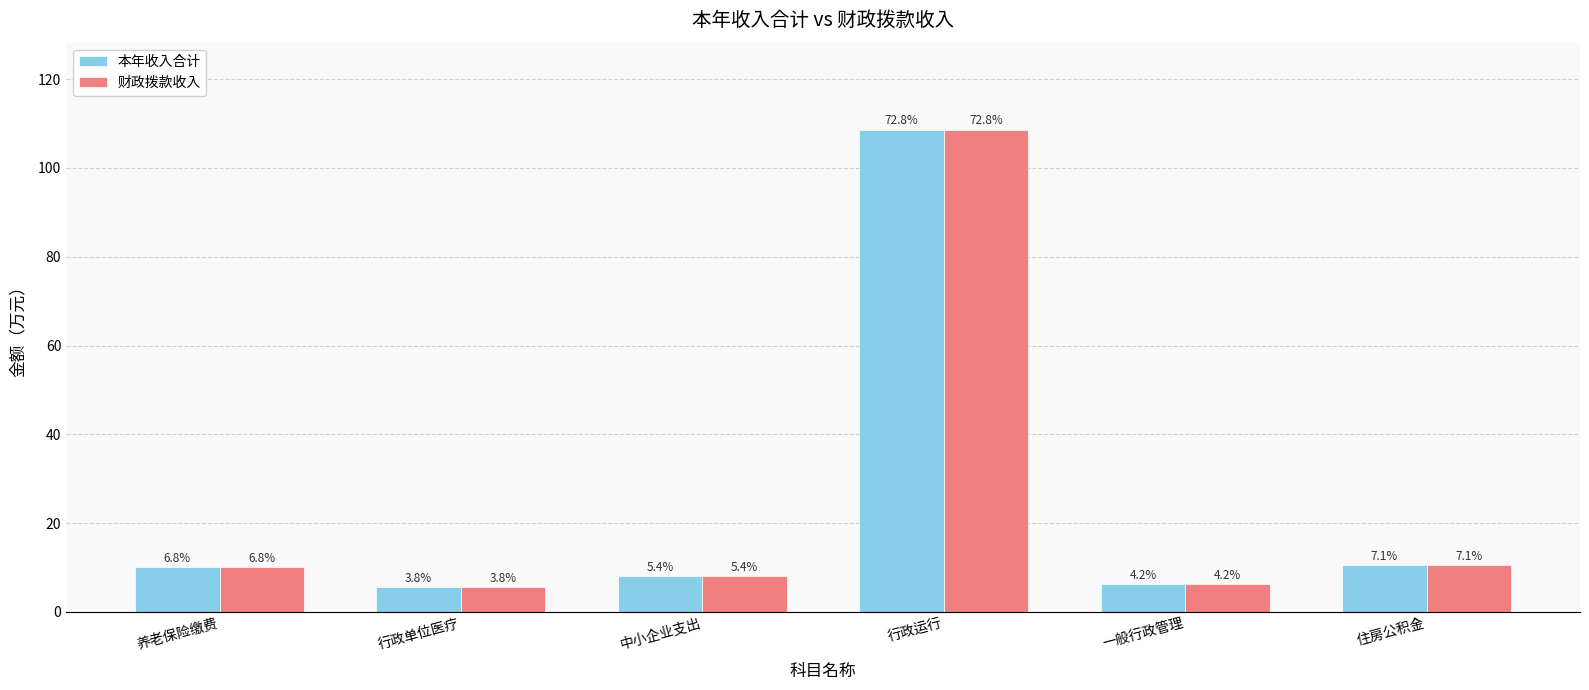

Does the chart contain stacked bars?

No